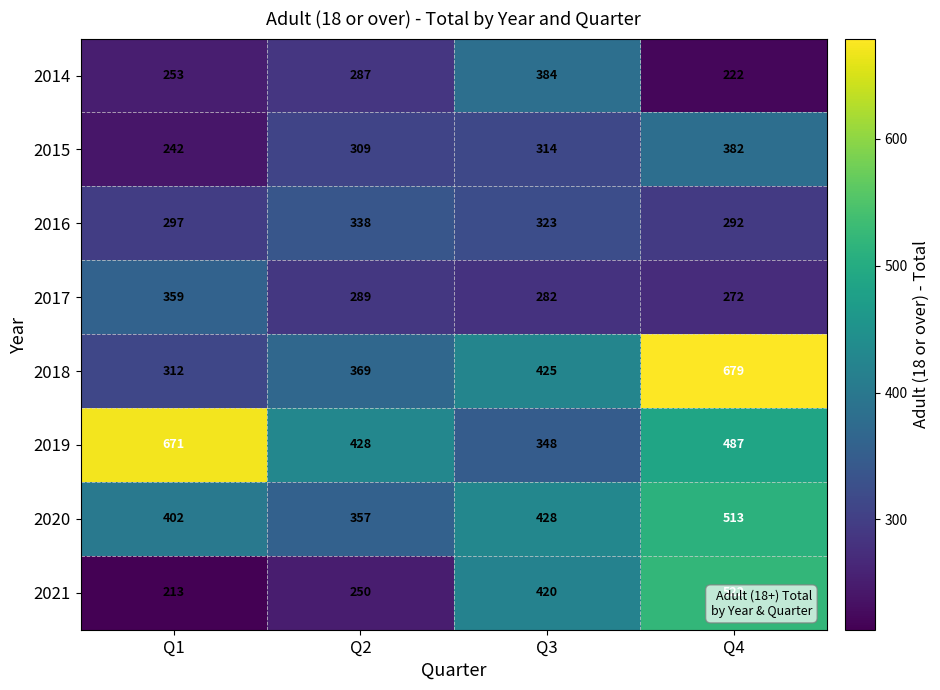

Between Q1 and Q4, which series saw the biggest shift?

2018